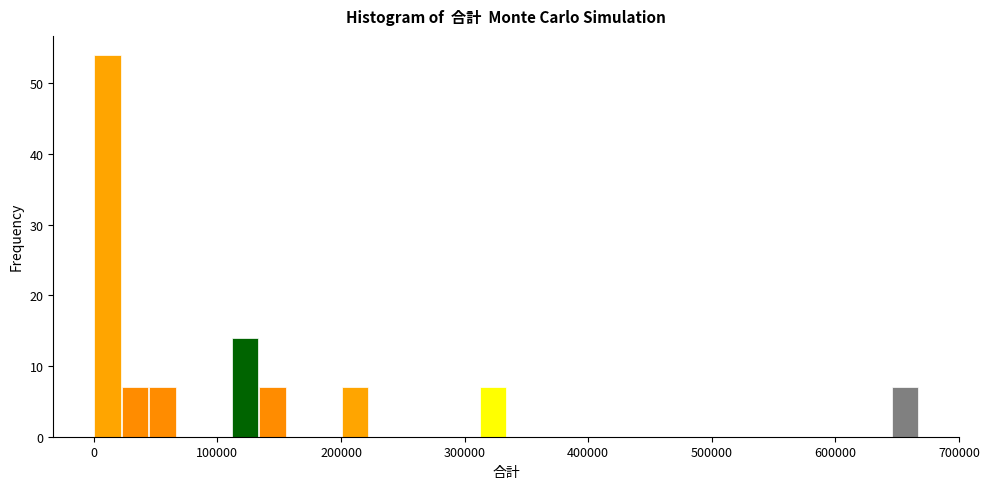

Read against the x-axis, roughly where is the centre of the tallest bar?

10000